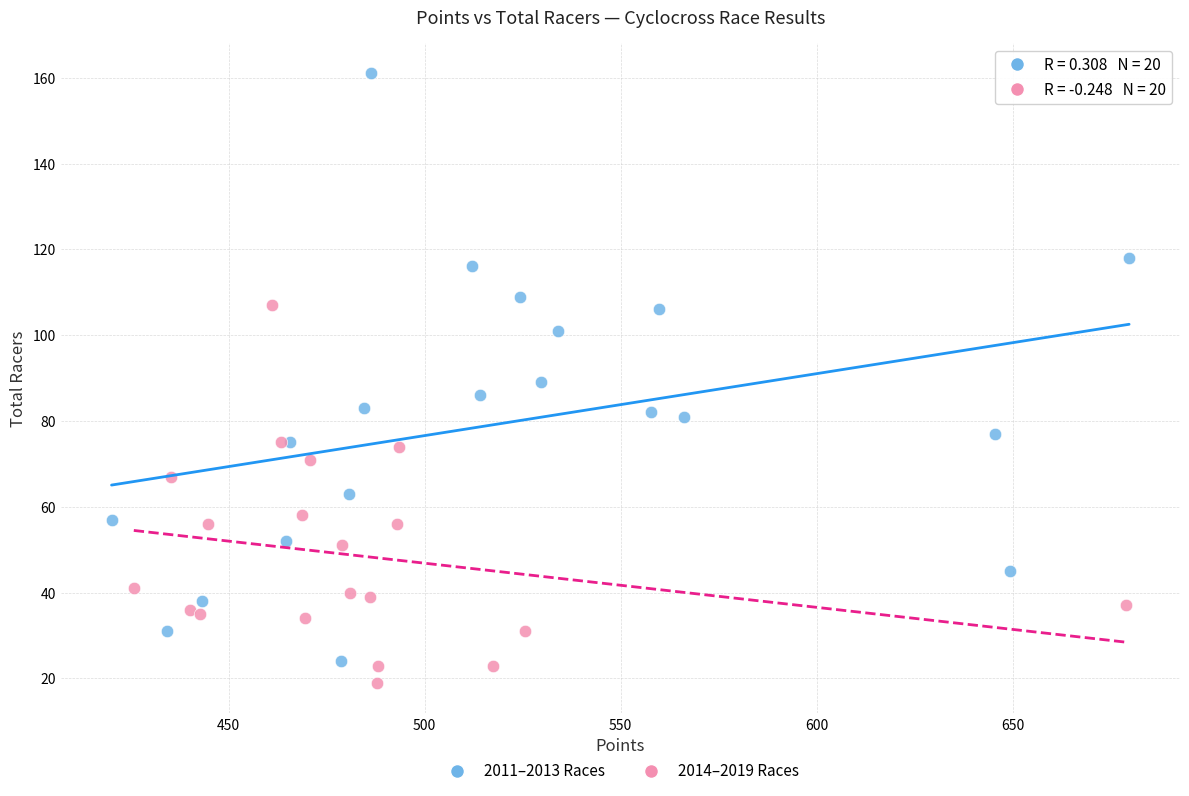

Which series contains the highest Y value?

2011–2013 Races